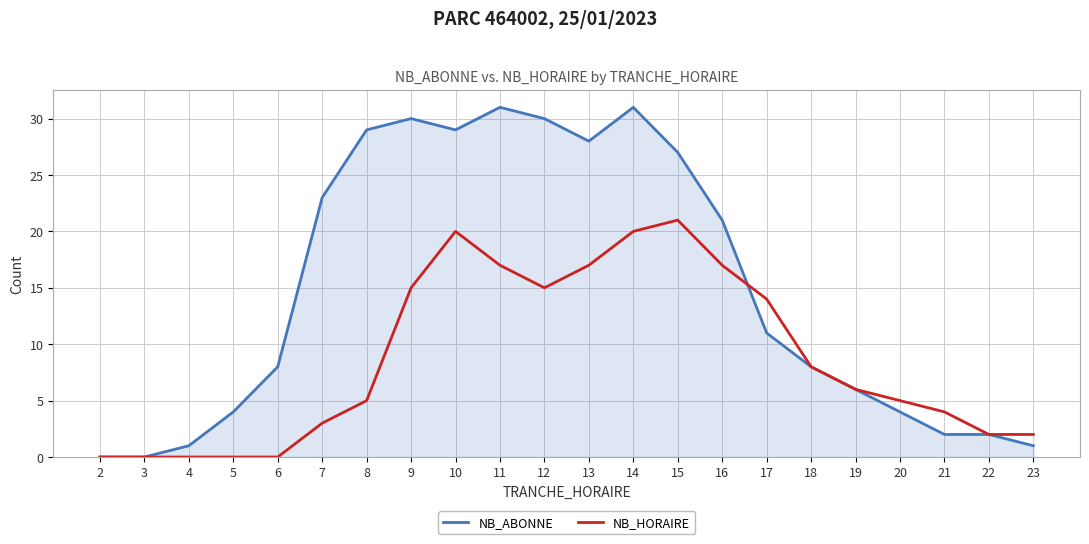

True or false: NB_ABONNE has a value of 0 at 3.

True